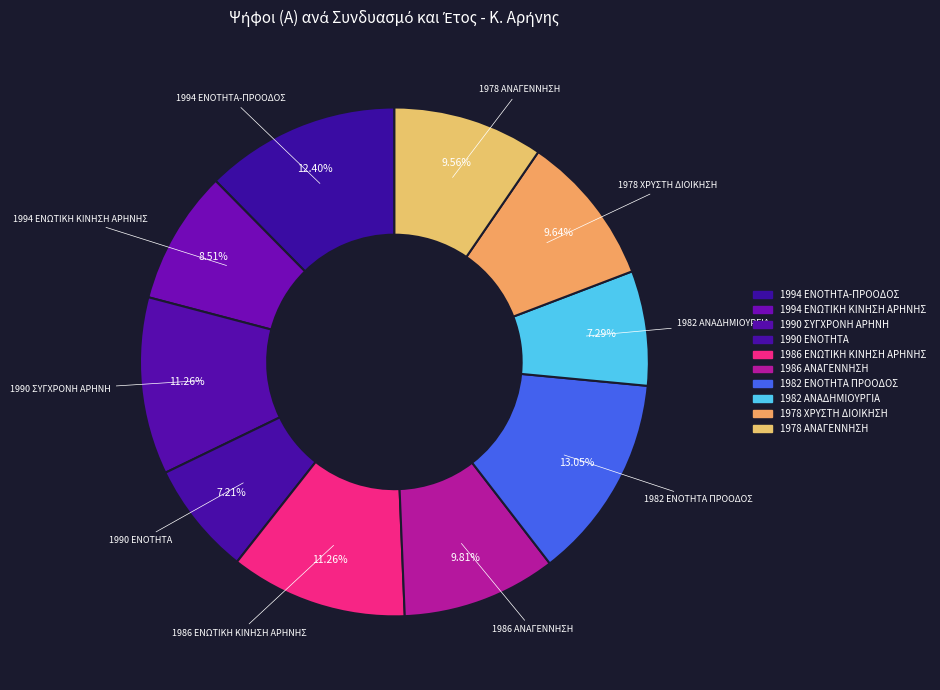

To the nearest percent, what is the difference between the largest and smallest slice percentages?

6%